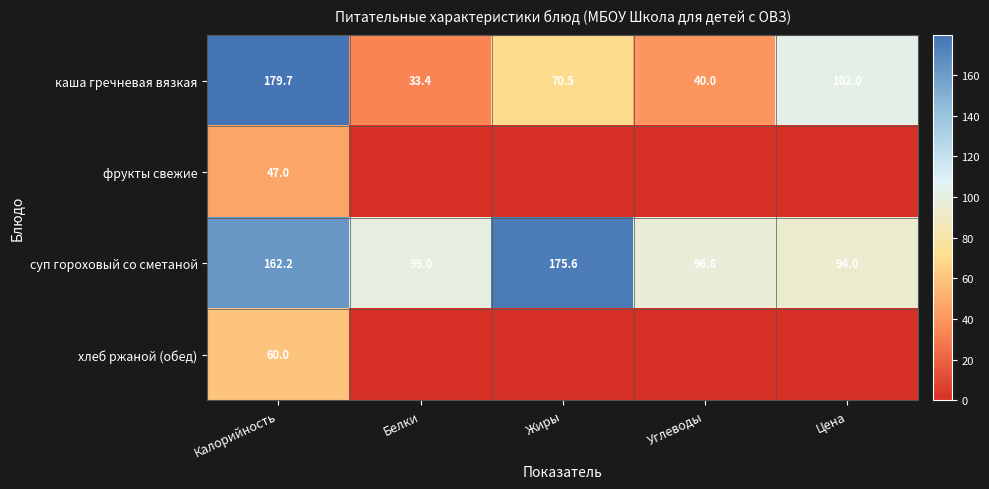

What is the difference between the second highest and minimum values in the каша гречневая вязкая series?

68.6